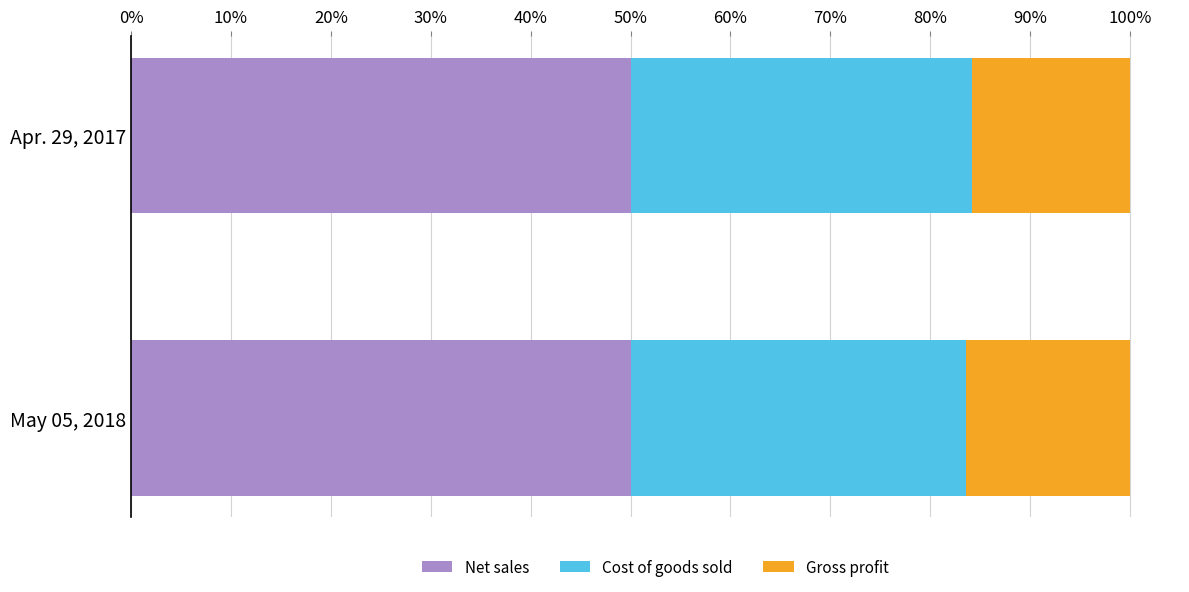

Is it true that Net sales equals 11.1 at Apr. 29, 2017?

False